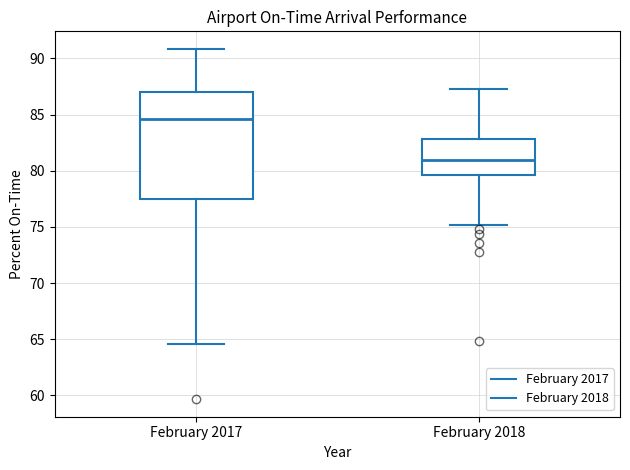

Comparing the boxes themselves (not the whiskers), which one is the tallest?

February 2017